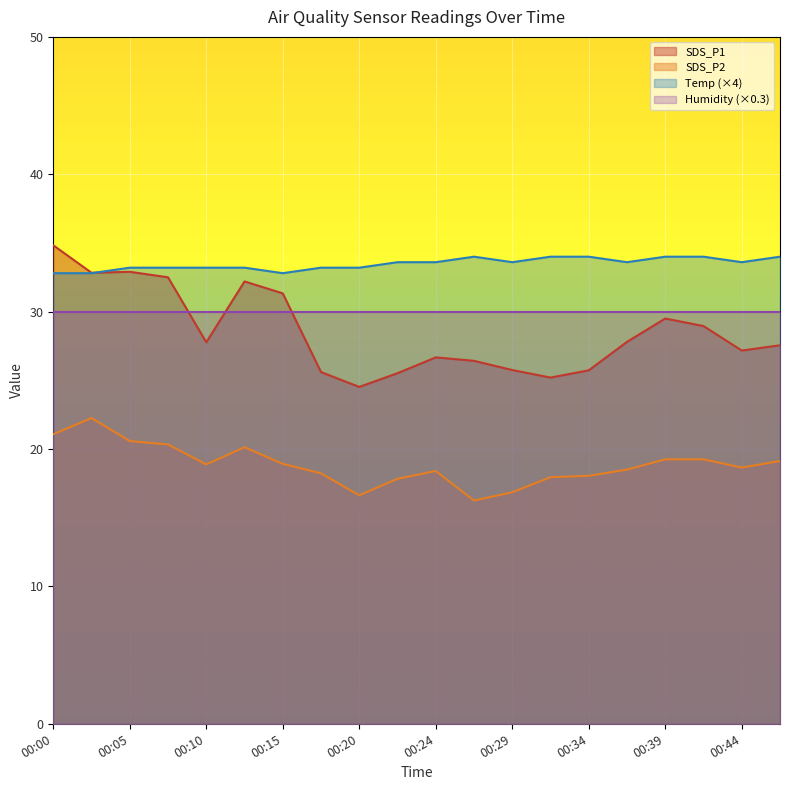

What is the smallest value displayed?

16.2